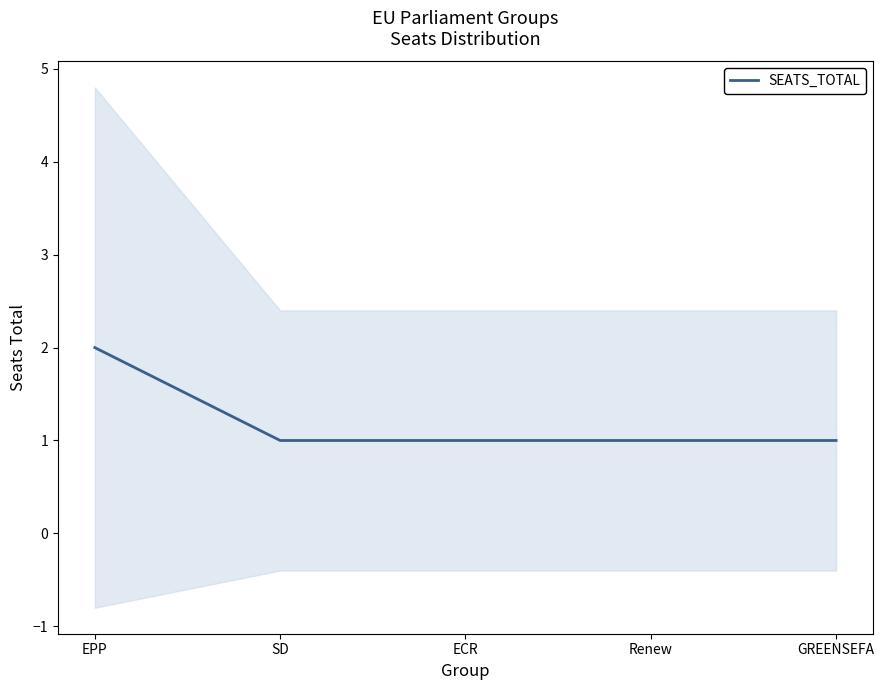

What is the average value?

1